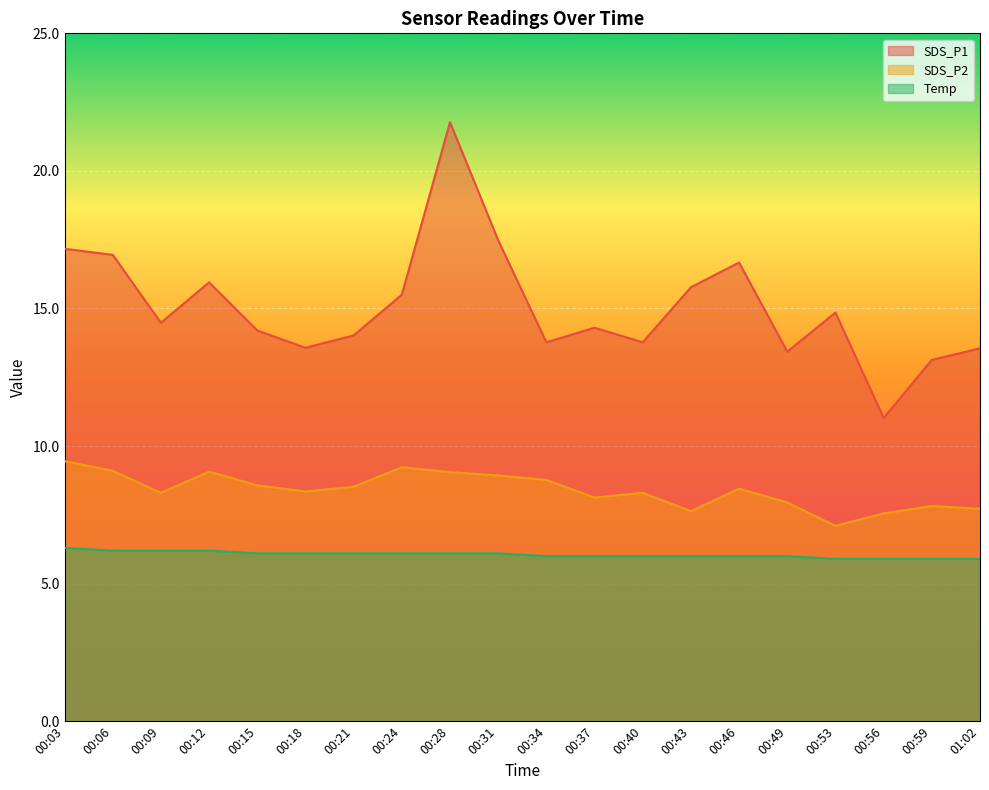

Which series changed the most between 00:03 and 00:15?

SDS_P1